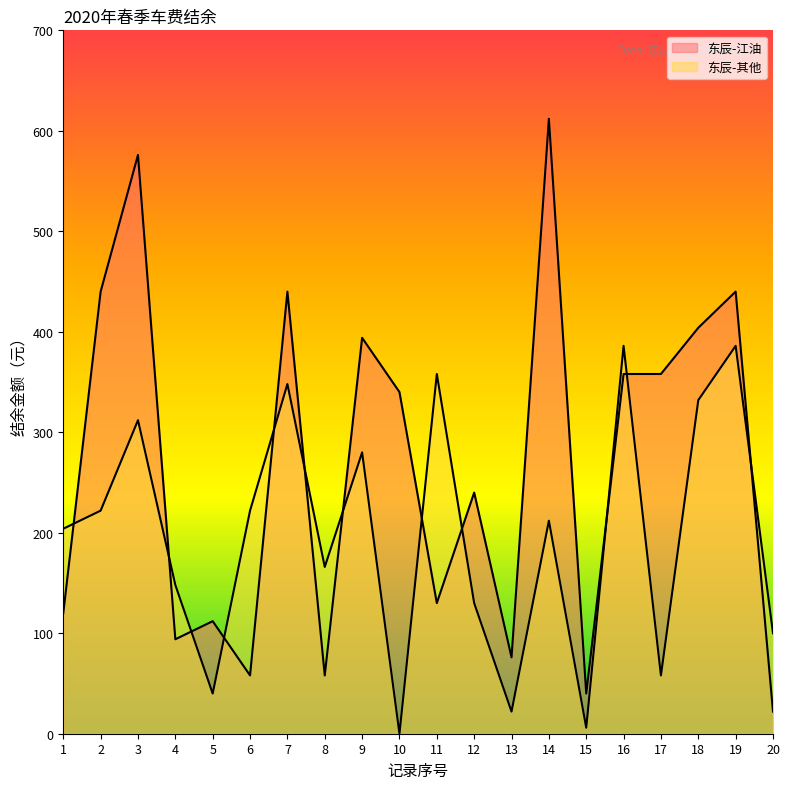

How many intersections are there between 东辰-其他 and 东辰-江油?

12